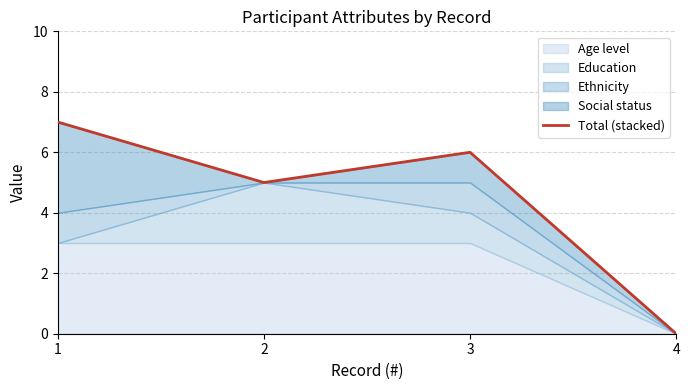

How many categories are shown in the chart?

4